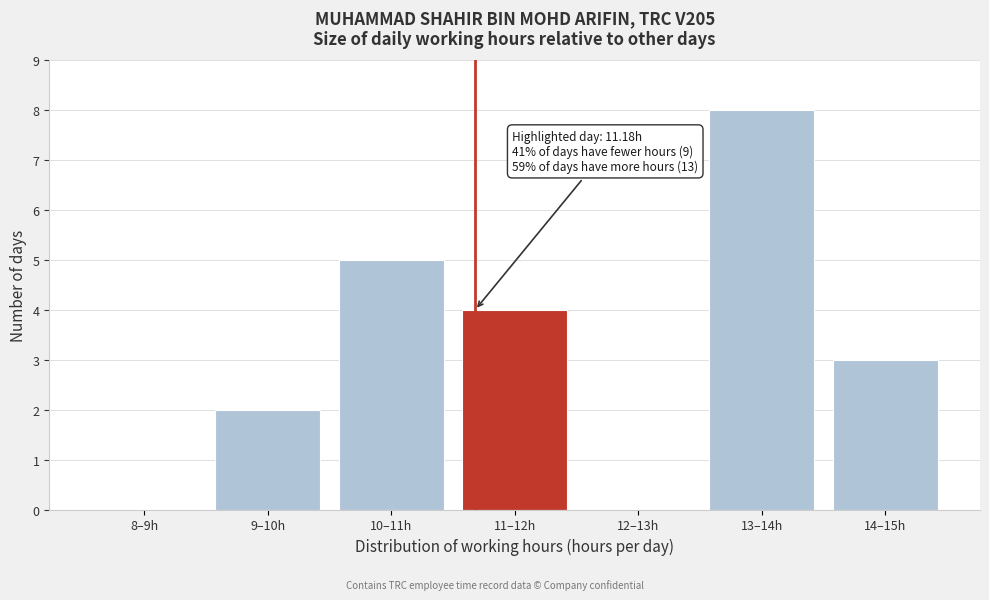

Reading left to right, extract all data points from this chart.

8–9h=0	9–10h=2	10–11h=5	11–12h=4	12–13h=0	13–14h=8	14–15h=3